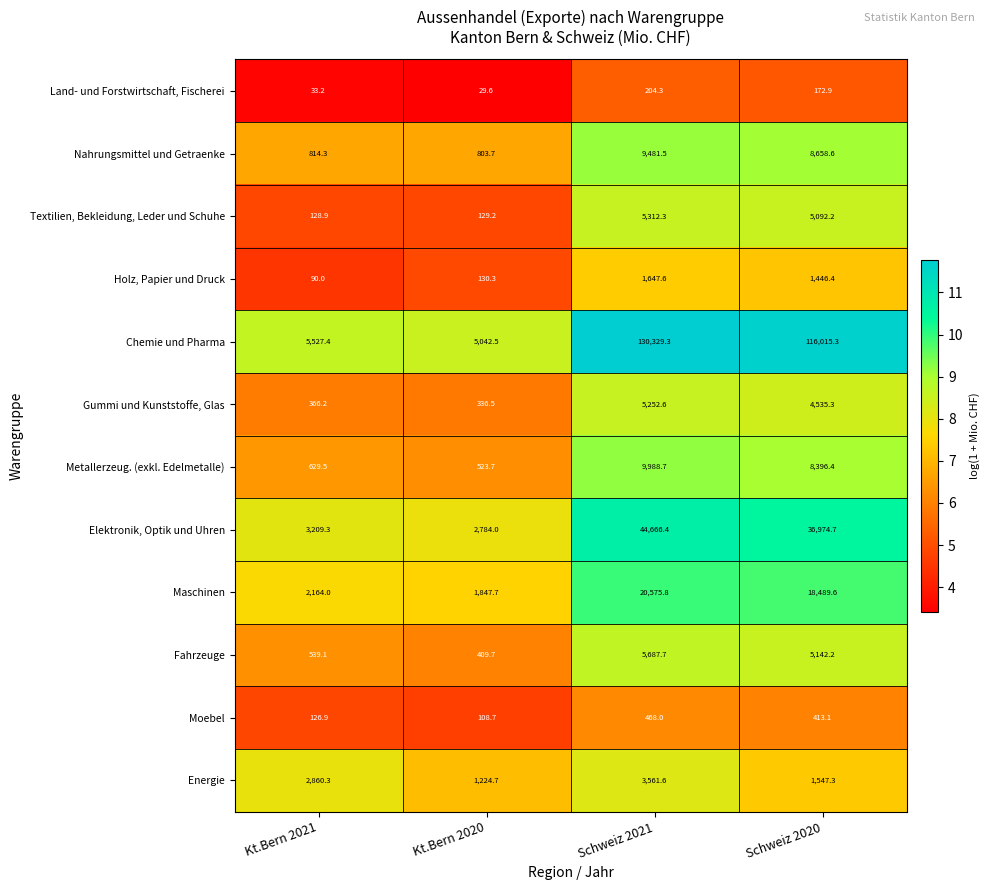

How many values in the Maschinen series exceed 18489?

2